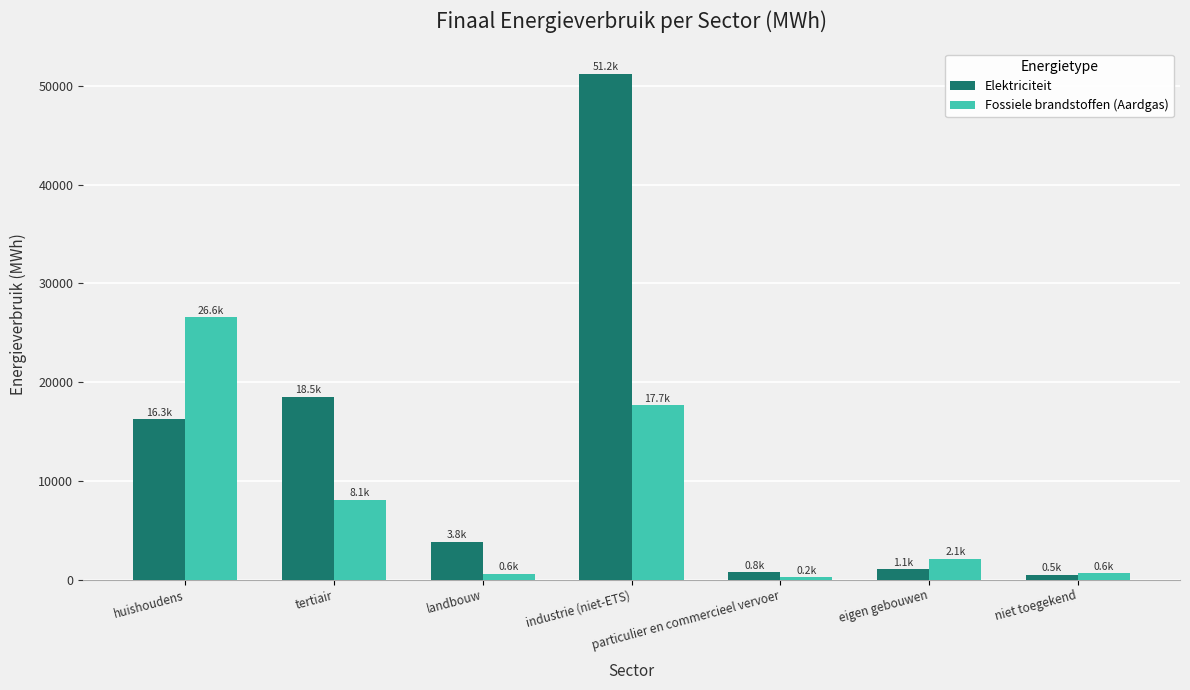

Between huishoudens and landbouw, which series saw the biggest shift?

Fossiele brandstoffen (Aardgas)